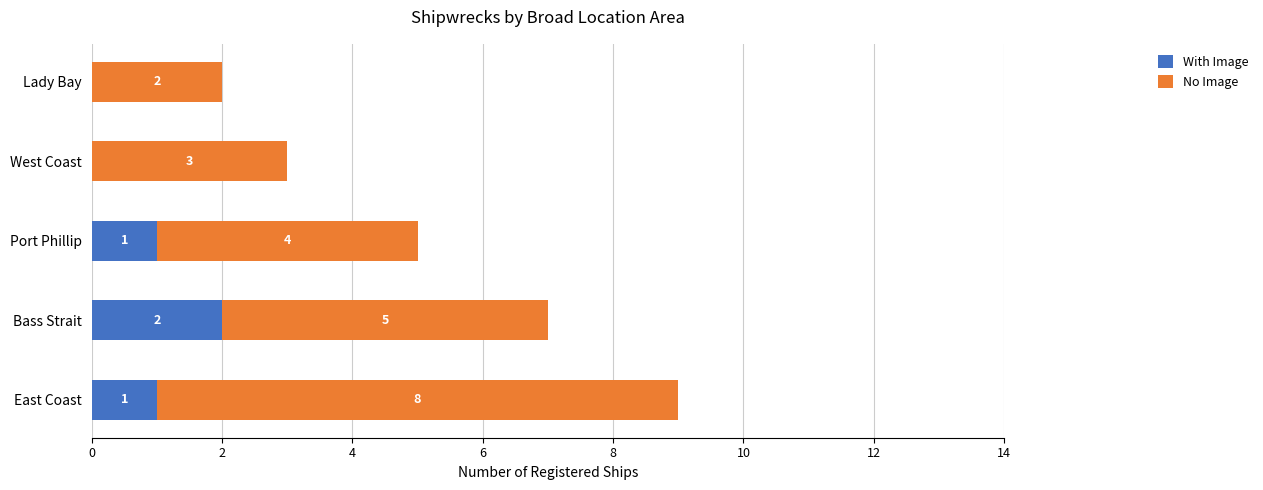

True or false: With Image has a value of 1 at Port Phillip.

True